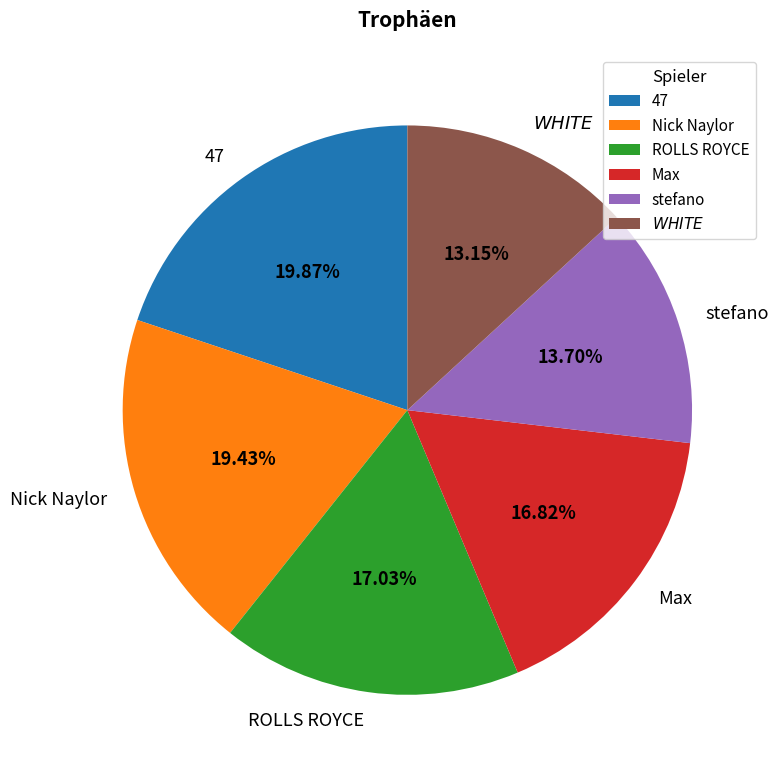

Approximately how many times larger is the value at stefano compared to Max?

0.8